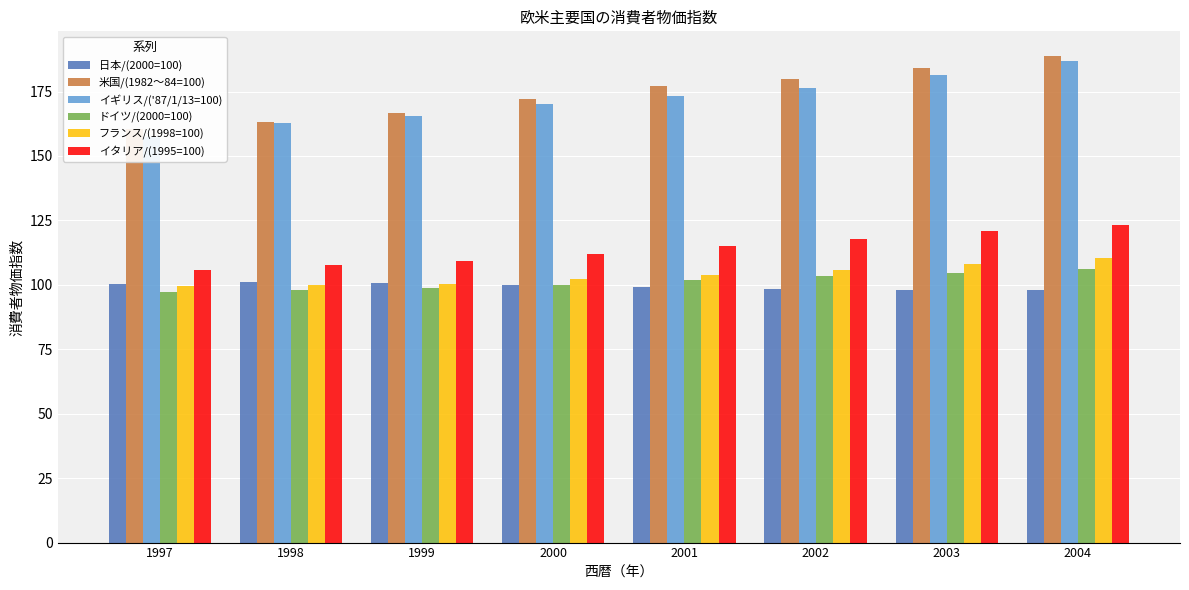

What are all the series names shown in the legend?

日本/(2000=100), 米国/(1982～84=100), イギリス/('87/1/13=100), ドイツ/(2000=100), フランス/(1998=100), イタリア/(1995=100)